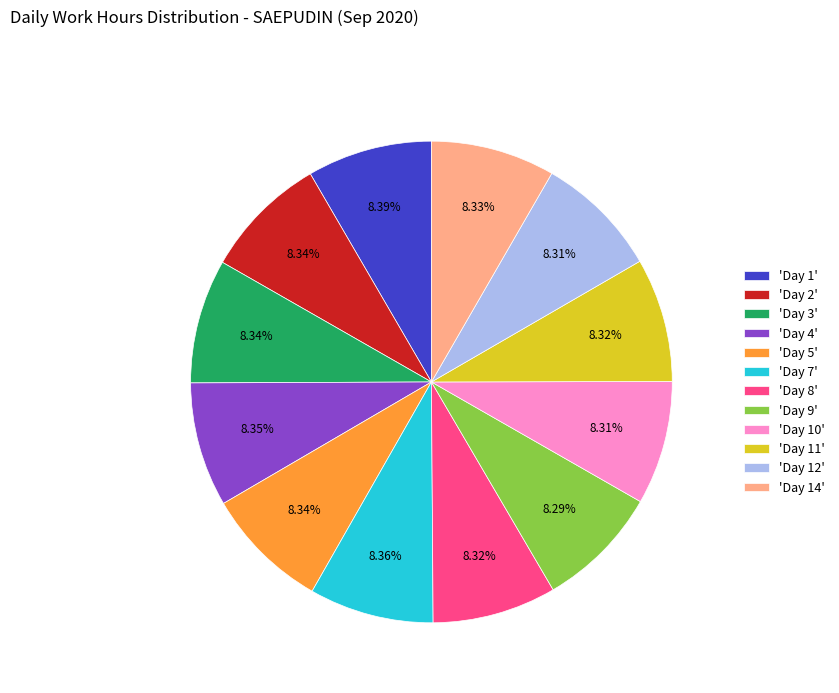

Do 'Day 2' and 'Day 8' together represent more than half of the pie?

No